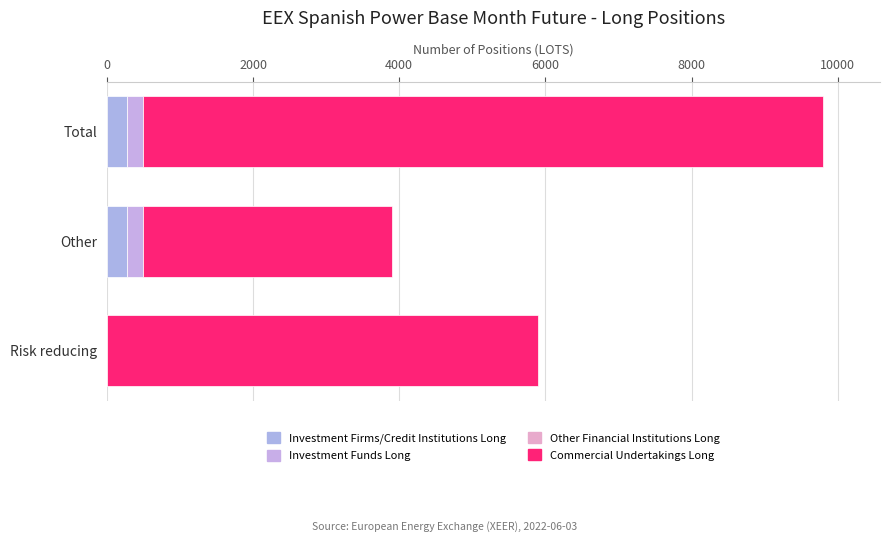

How many distinct data groups are displayed?

3